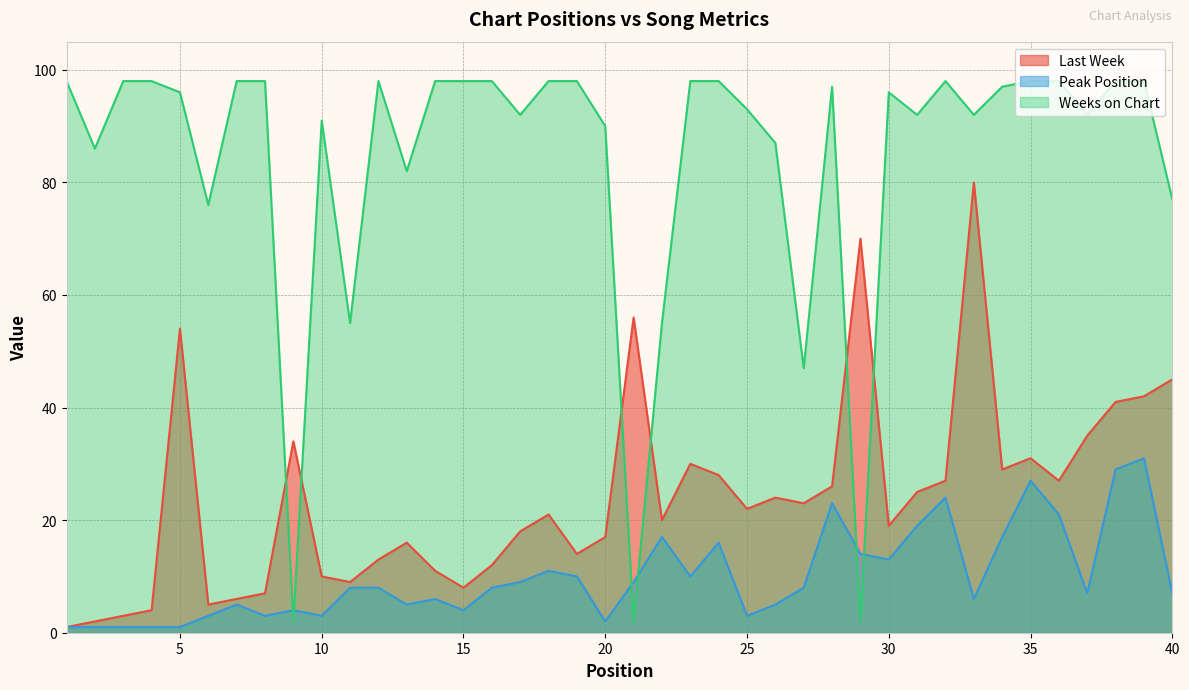

True or false: Peak Position has a value of 2 at 20.

True